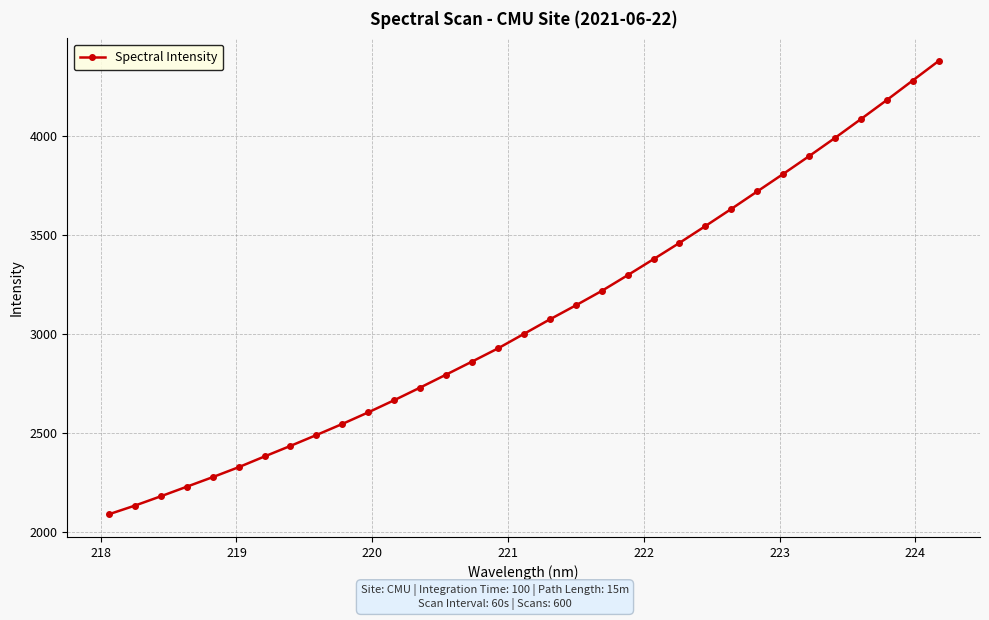

What is the greatest value displayed?

4379.0